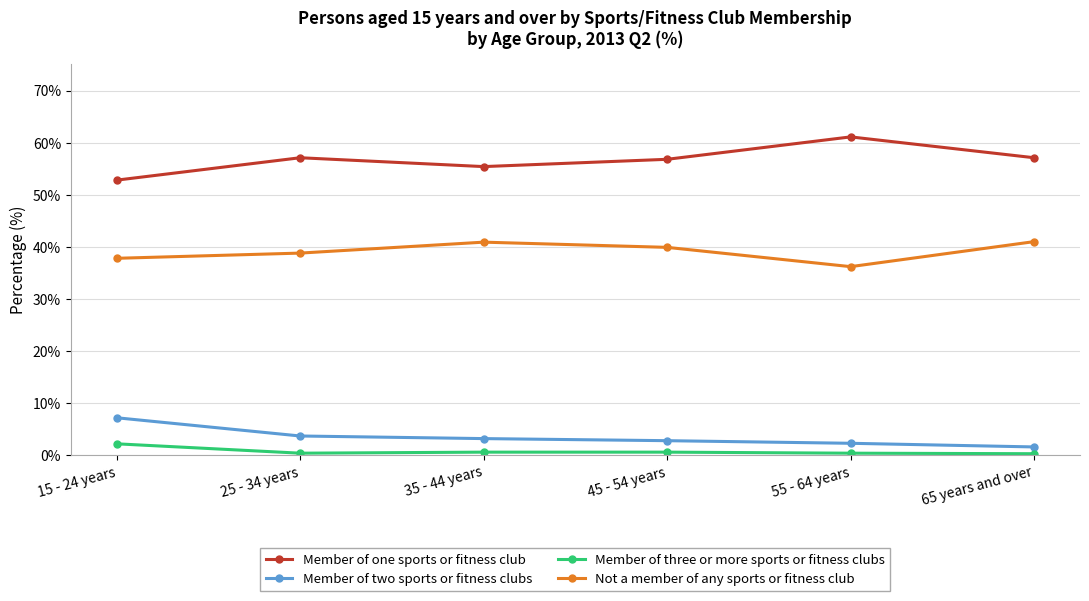

Is it true that Member of two sports or fitness clubs equals 2.3 at 55 - 64 years?

True